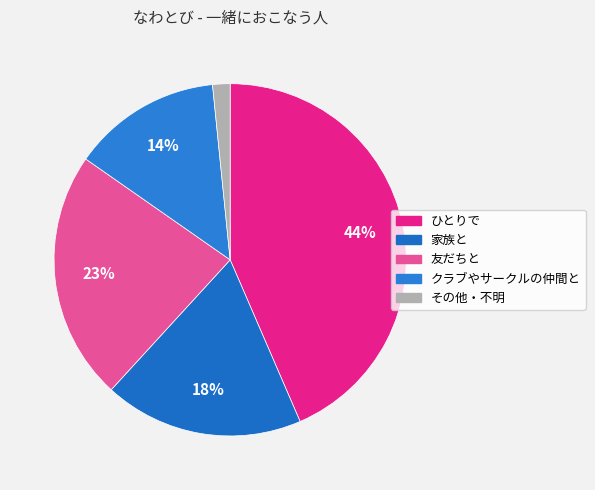

How many slices are in this pie chart?

5